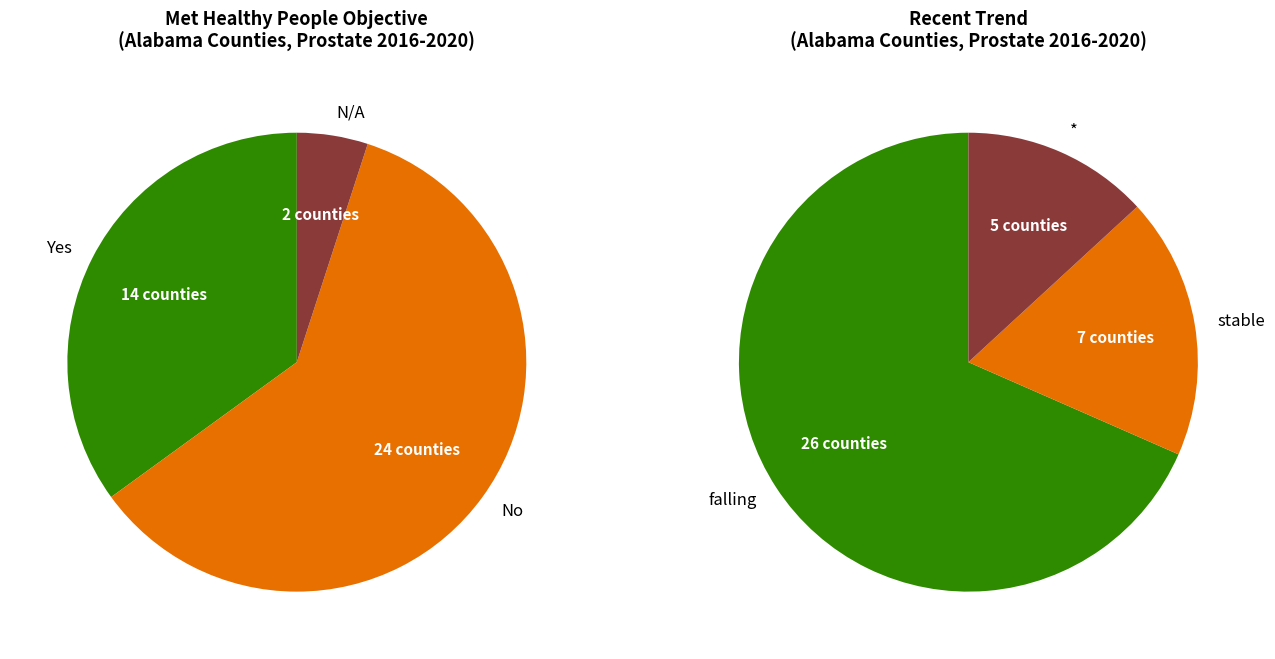

What is the majority slice?

No